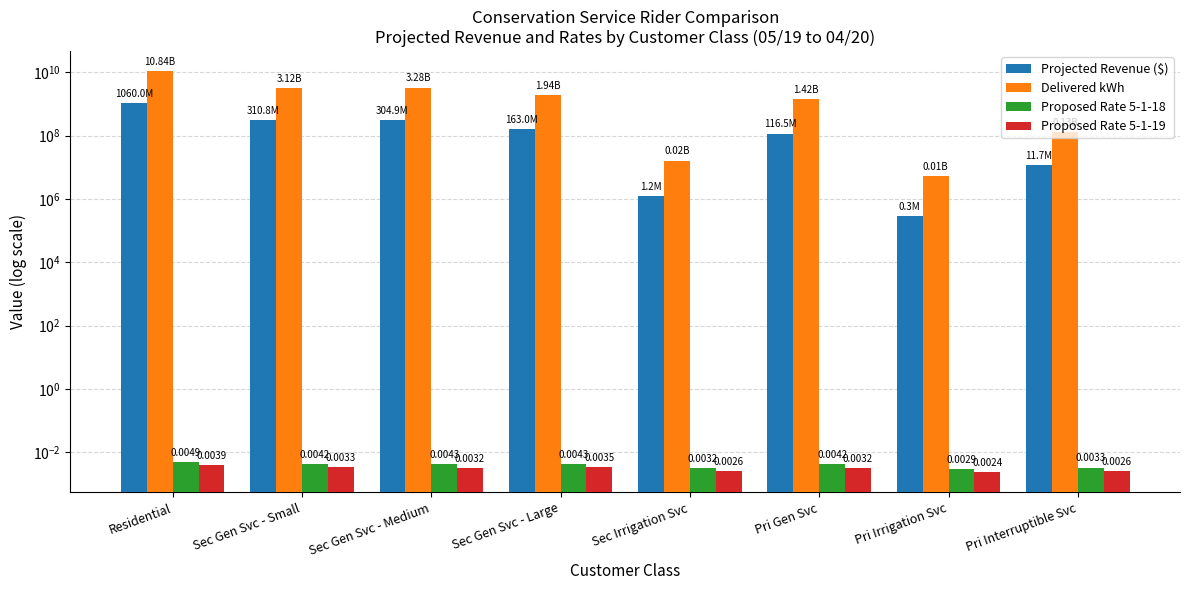

What are all the series names shown in the legend?

Projected Revenue ($), Delivered kWh, Proposed Rate 5-1-18, Proposed Rate 5-1-19